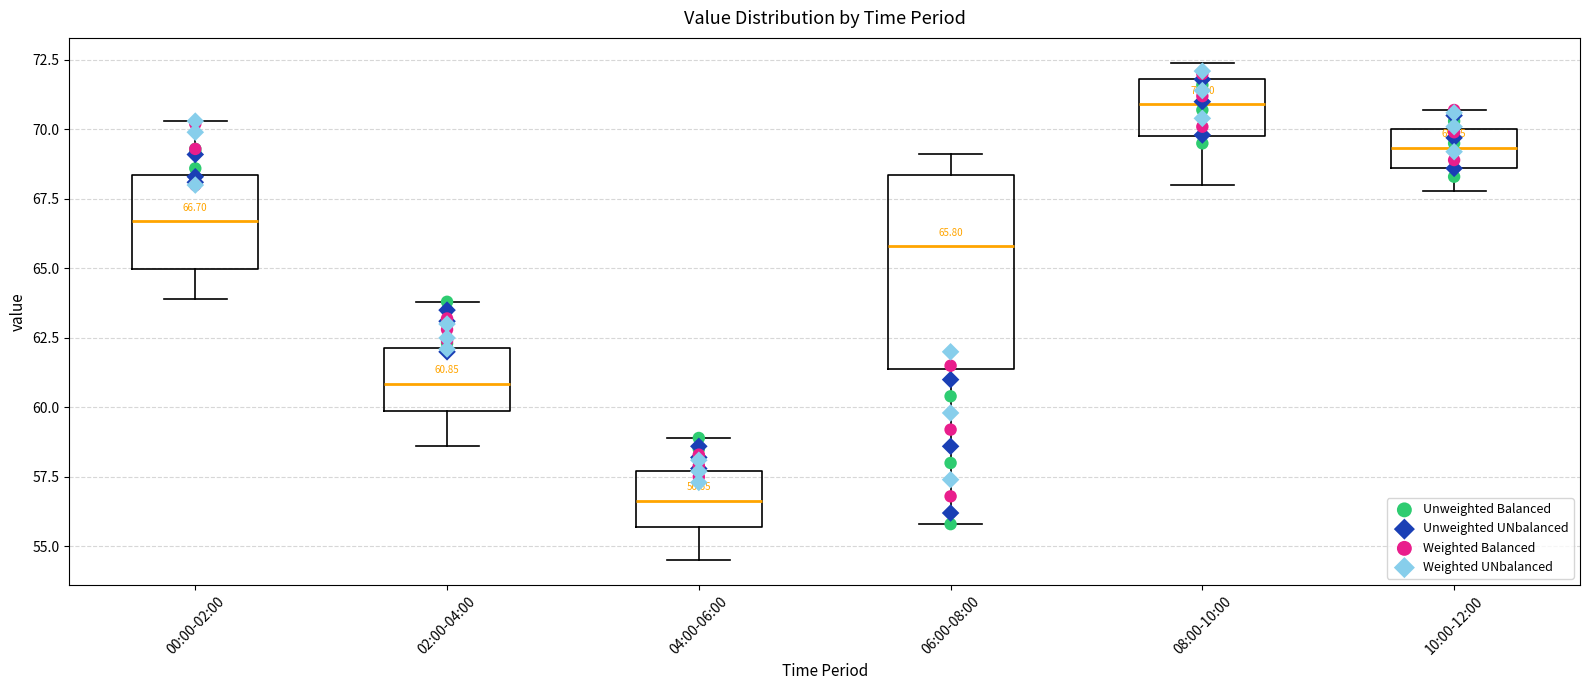

Which box is the tallest, from its lower edge to its upper edge?

06:00-08:00